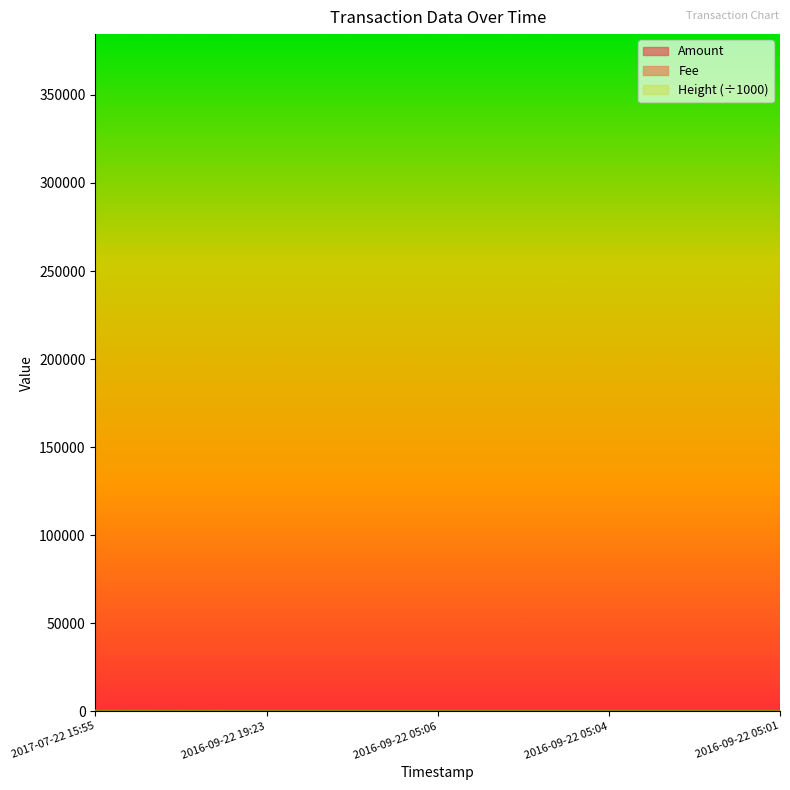

True or false: Height and Amount intersect in this chart.

False